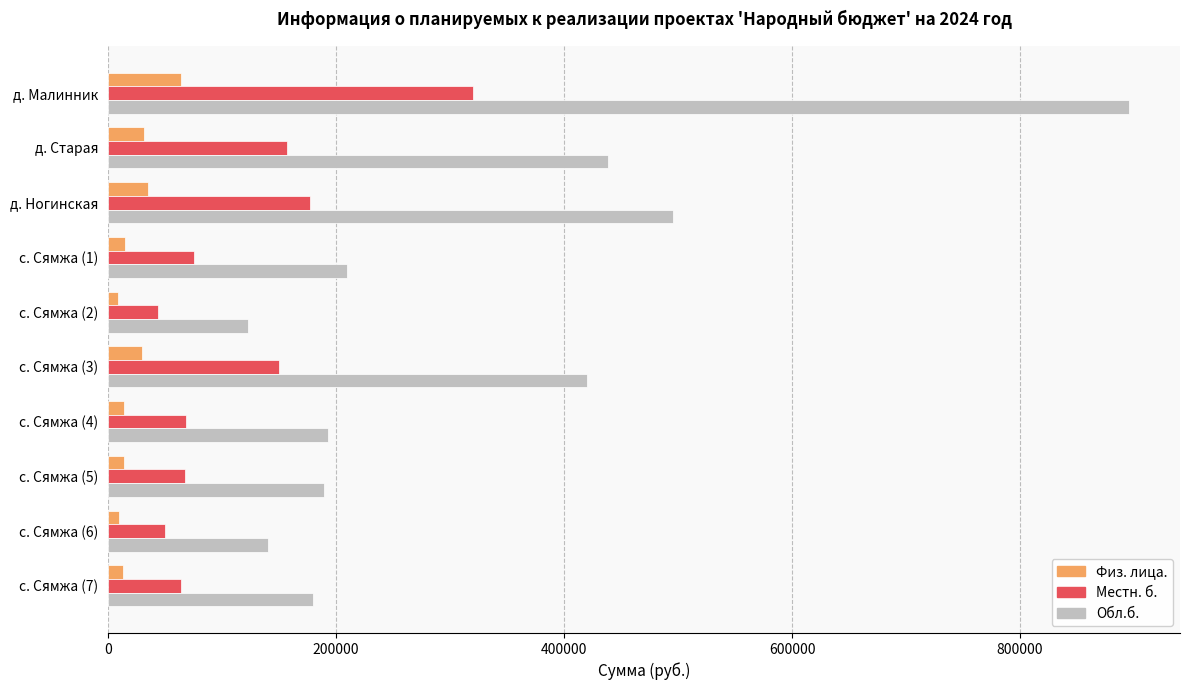

Rank the series at д. Ногинская from highest to lowest value.

Обл.б., Местн. б., Физ. лица.